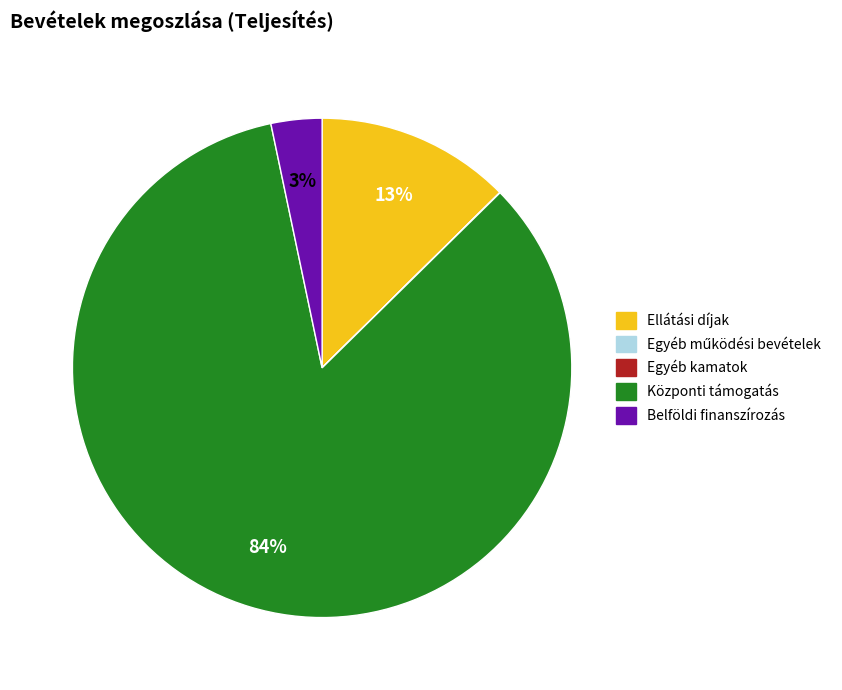

Is it true that Ellátási díjak is 19% of the pie?

False